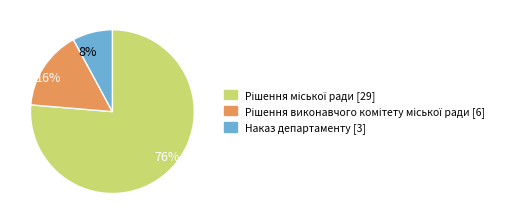

True or false: Наказ департаменту [3] accounts for 8% of the total.

True